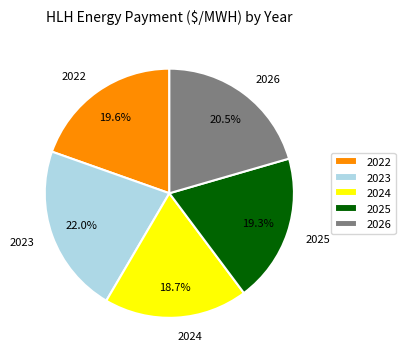

To the nearest percent, what portion does 2023 represent?

22%